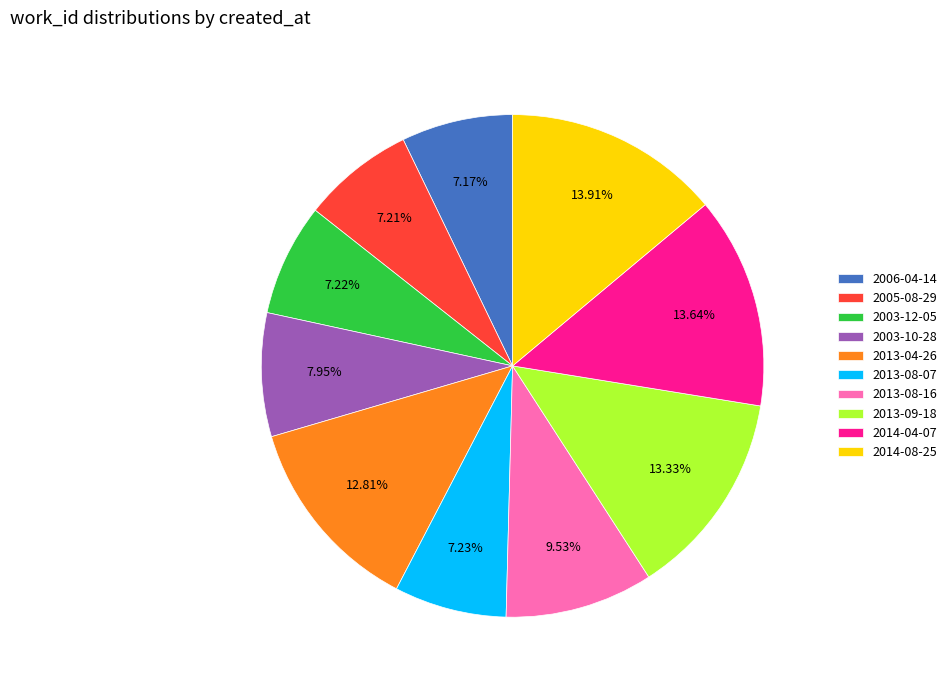

Between 2003-10-28 and 2014-08-25, which is larger?

2014-08-25